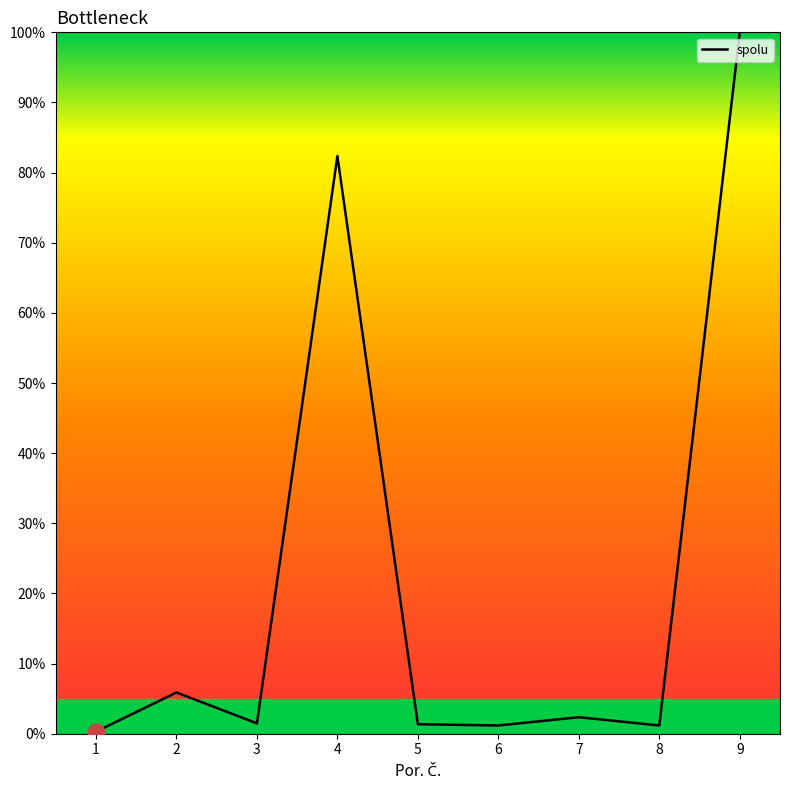

Which category has the highest value across all series?

9